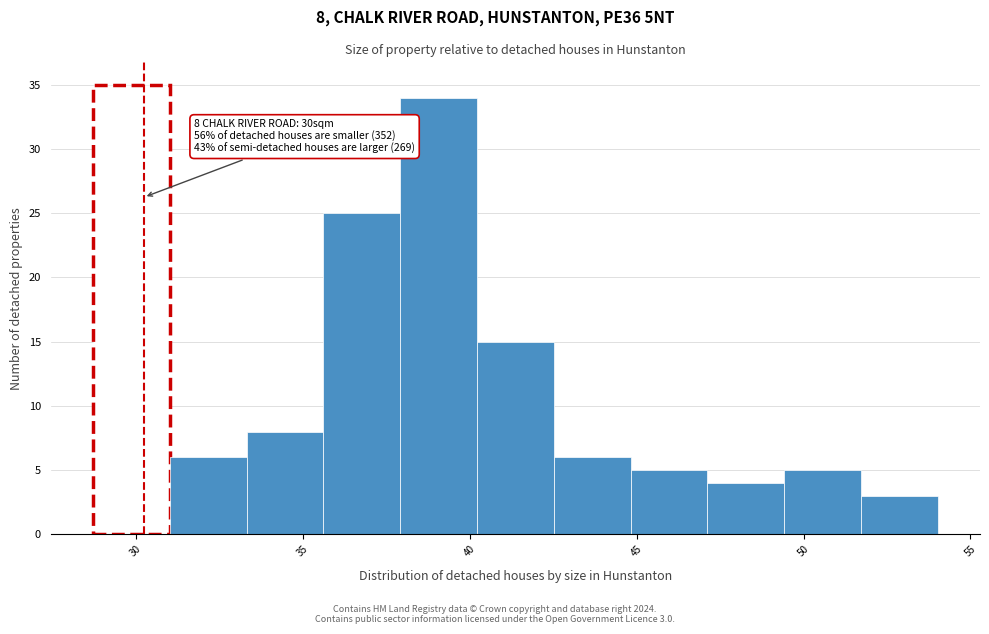

Over which range of the x-axis is the bar tallest?

28.5 to 31.0